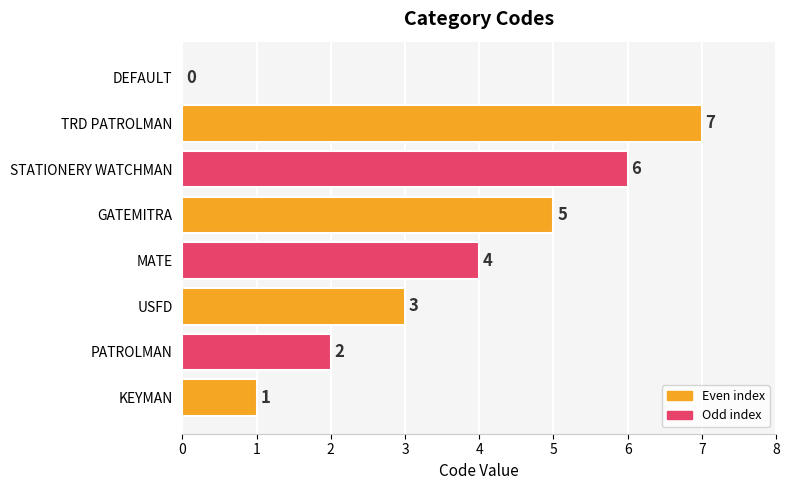

Approximately how many times larger is the value at GATEMITRA compared to STATIONERY WATCHMAN?

0.8